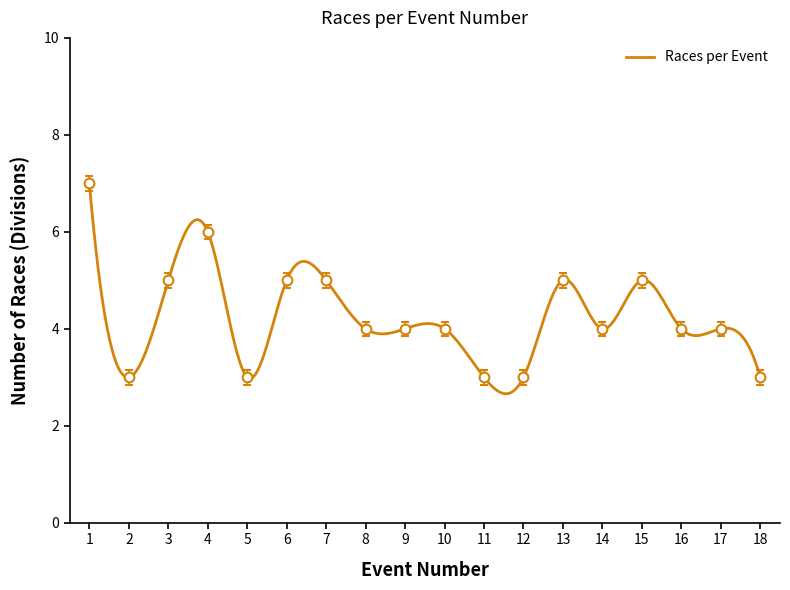

How many lines are shown in the chart?

1